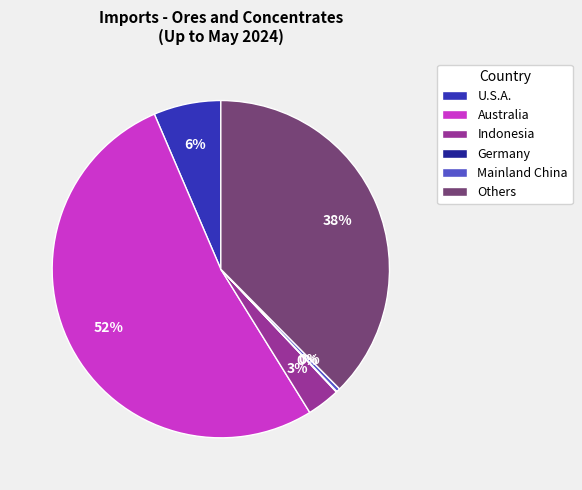

What is the majority slice?

Australia